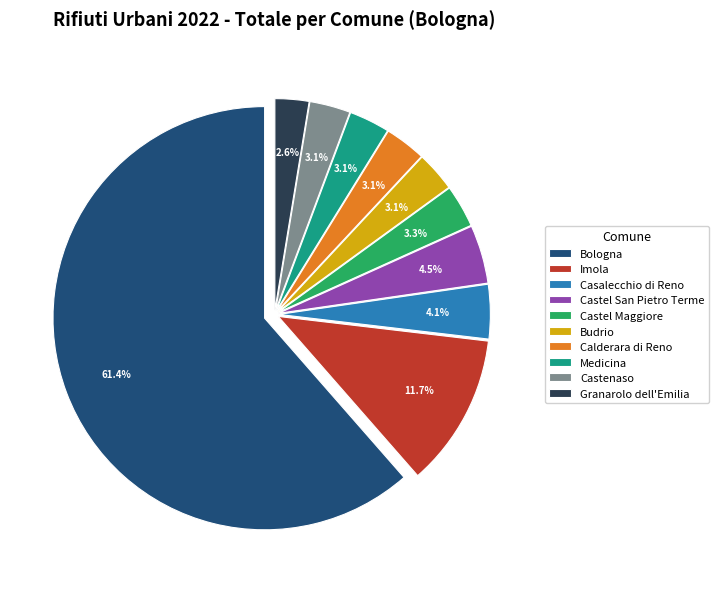

Do Imola and Medicina together represent more than half of the pie?

No